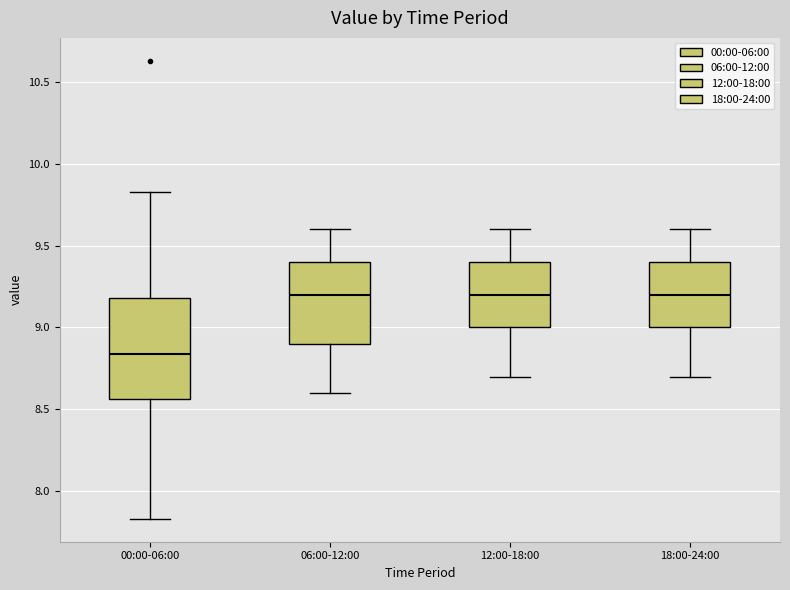

Comparing the boxes themselves (not the whiskers), which one is the tallest?

00:00-06:00